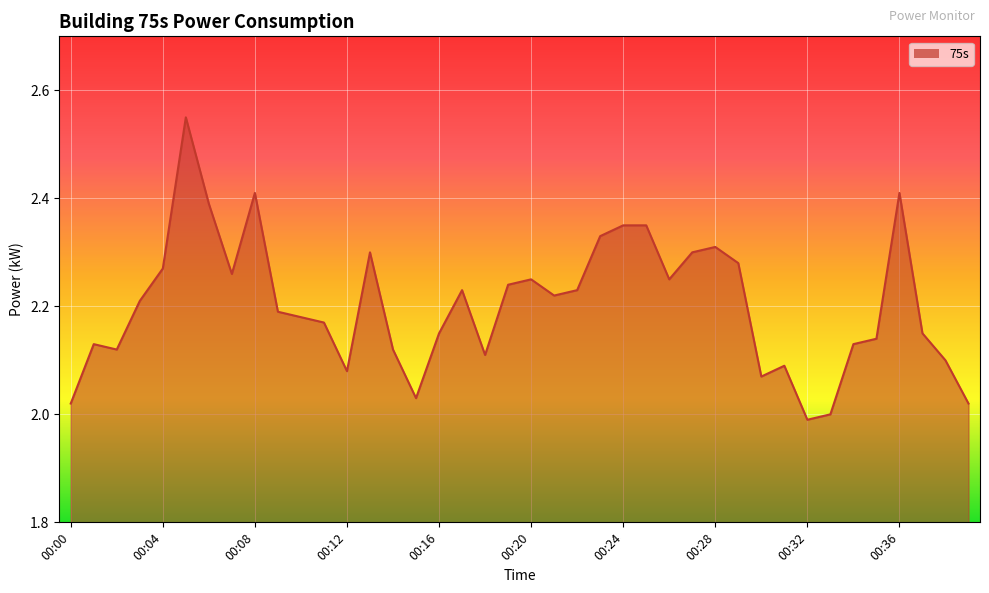

How many values exceed 2?

38